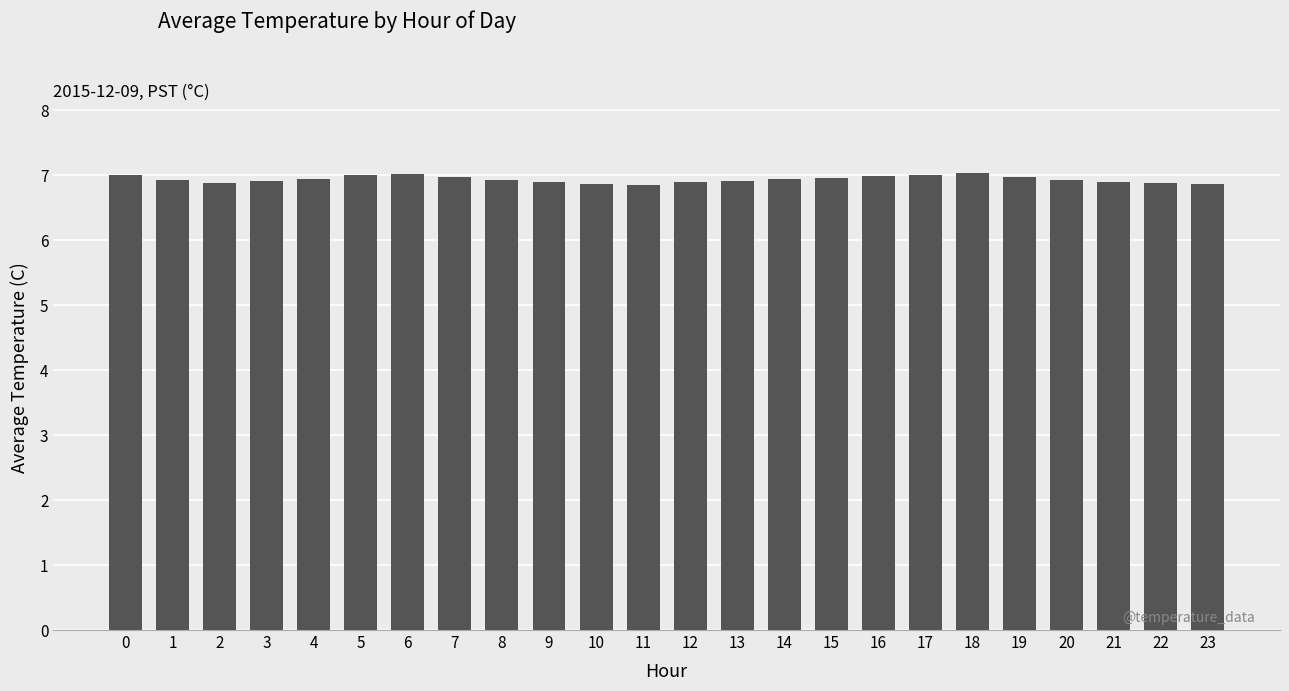

What is the ratio of the value at 14 to the value at 21?

1.0